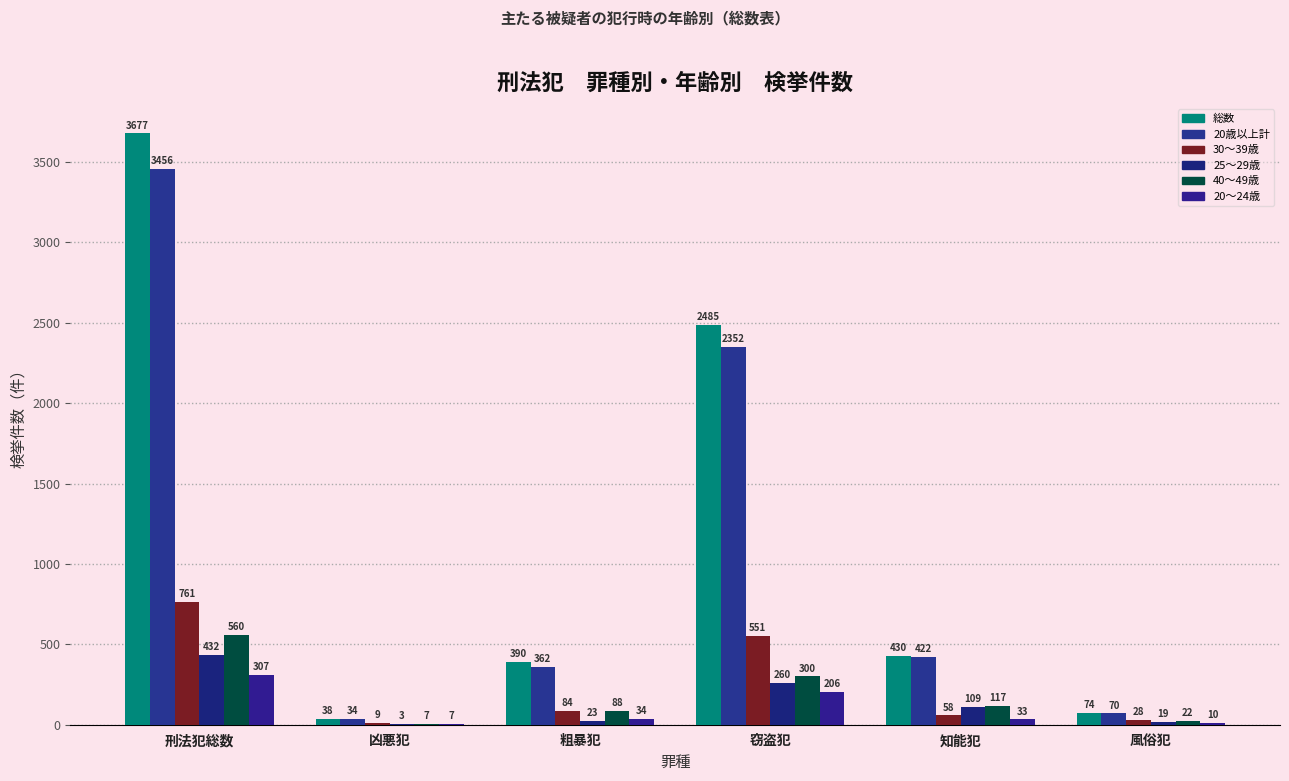

The value of 30～39歳 at 窃盗犯 is 879. True or false?

False